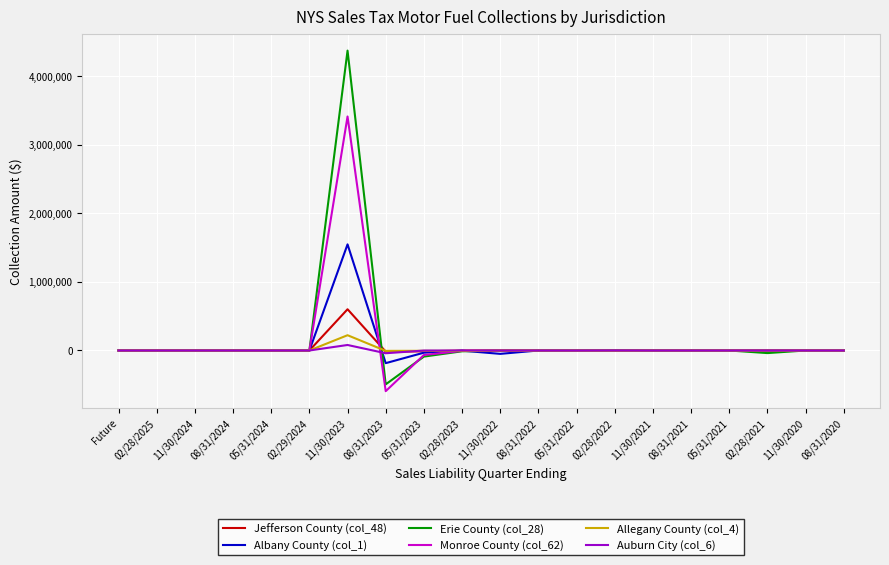

Which series has the widest spread of values?

Erie County (col_28)